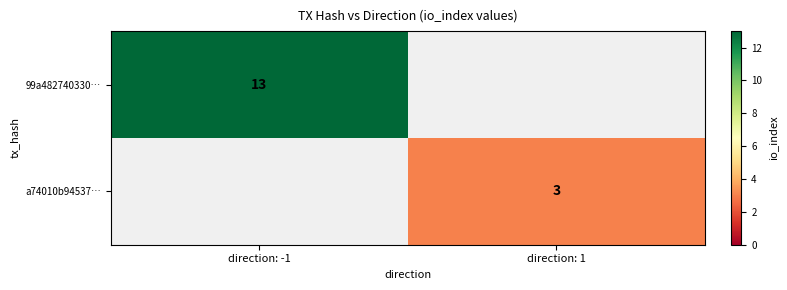

The value of a74010b94537… at direction: 1 is 1. True or false?

False